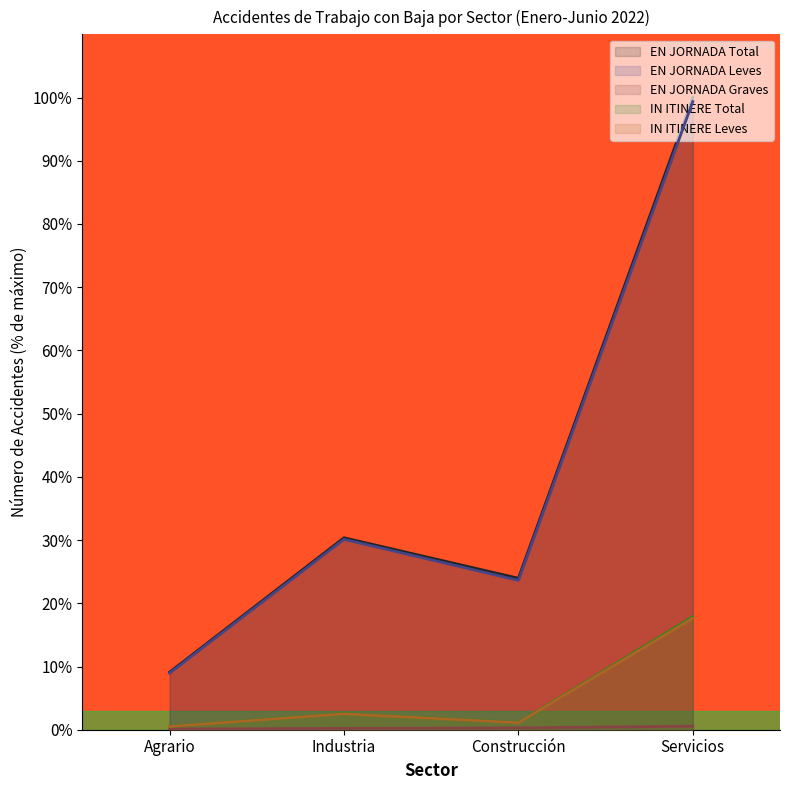

What is the sum of all EN JORNADA Graves values?

1.2